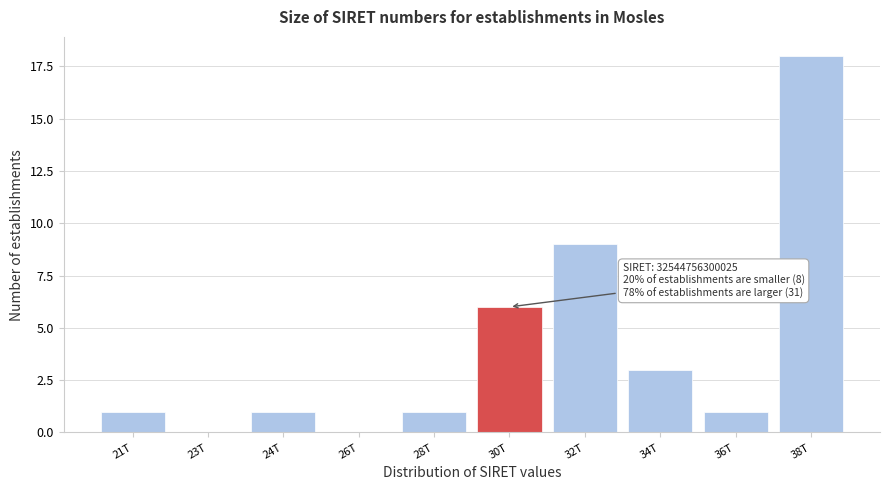

Reading right to left, list all the values displayed in this chart.

38T=18	36T=1	34T=3	32T=9	30T=6	28T=1	26T=0	24T=1	23T=0	21T=1